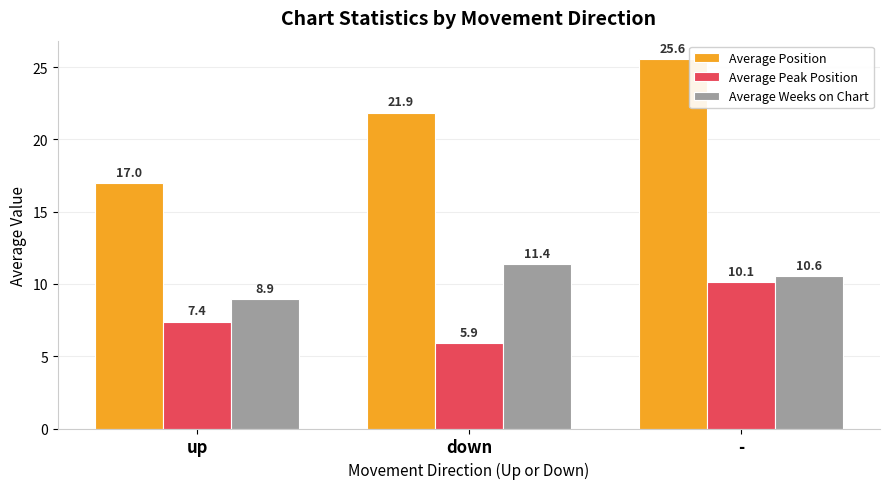

List the series in order of their peak value, highest first.

Average Position, Average Weeks on Chart, Average Peak Position